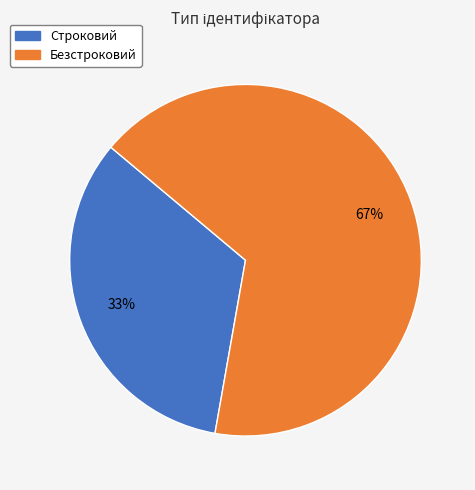

What percentage is the Строковий slice, to the nearest percent?

33%